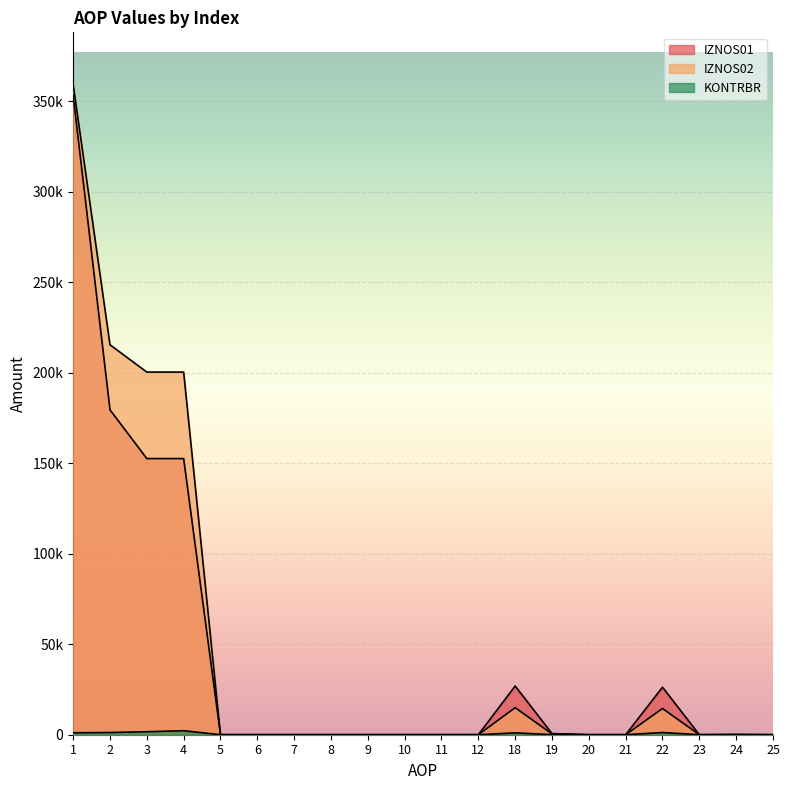

What is the maximum value for IZNOS02?

359290.4